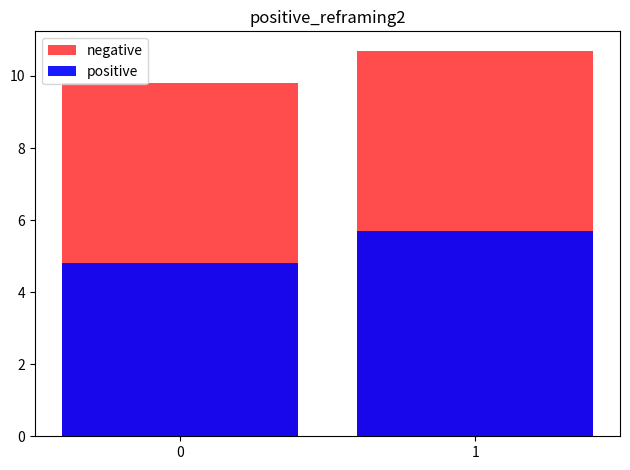

Is it true that positive equals 4.8 at 0?

True